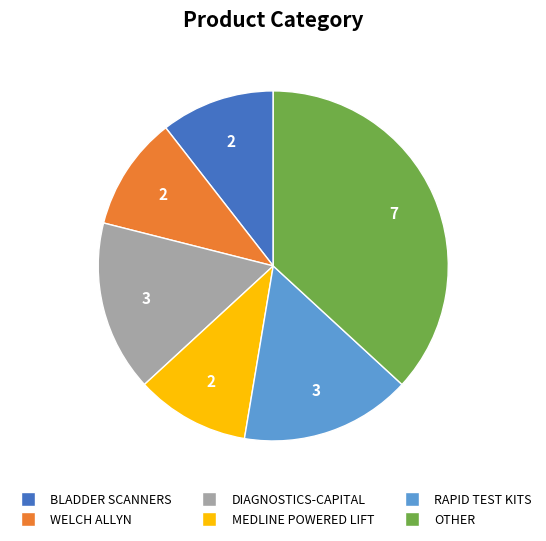

Is it true that BLADDER SCANNERS is 11% of the pie?

True